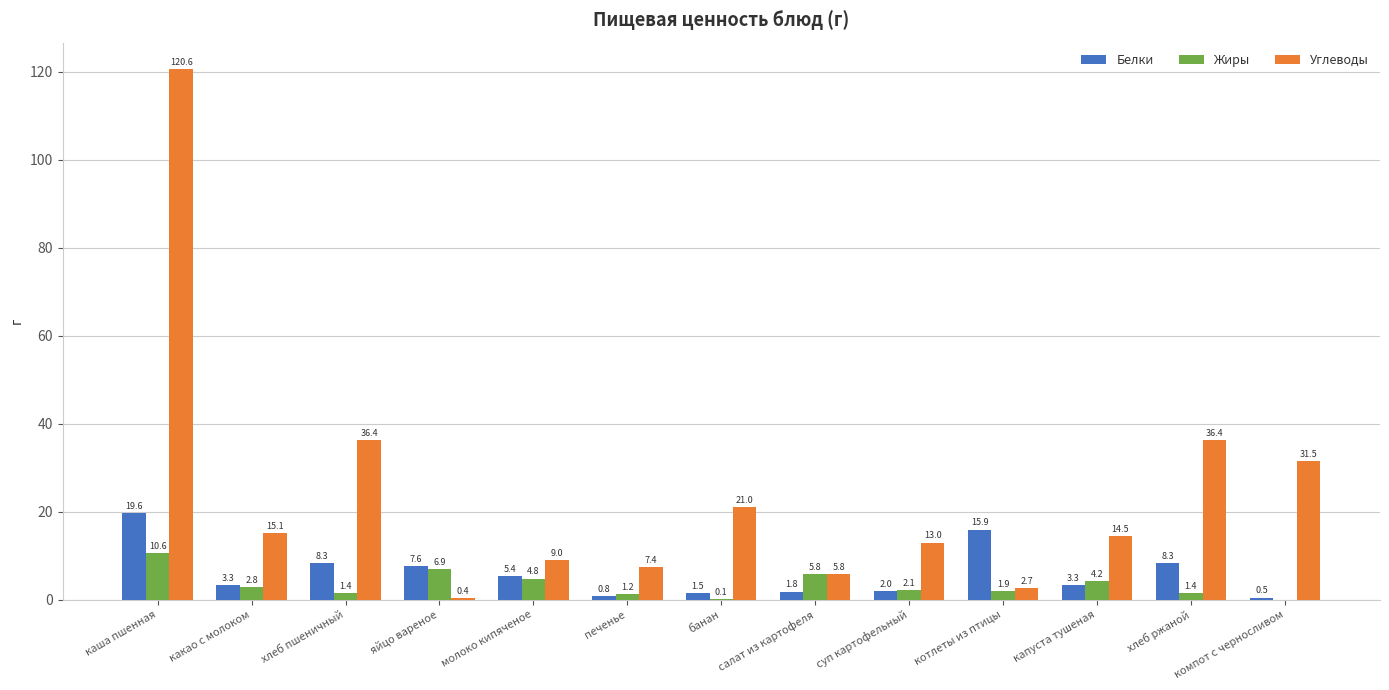

What is the highest value of the Углеводы series?

120.6